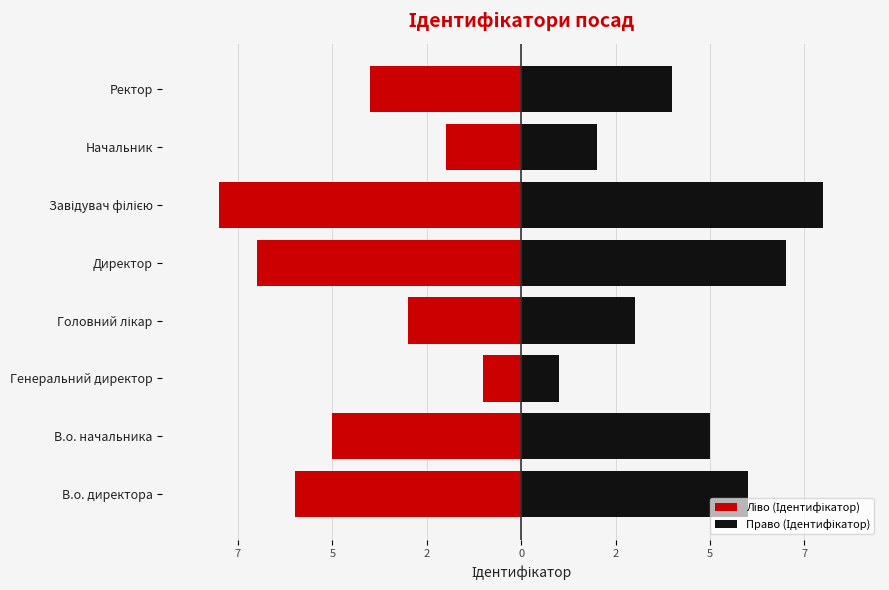

How many bars are there in total?

16